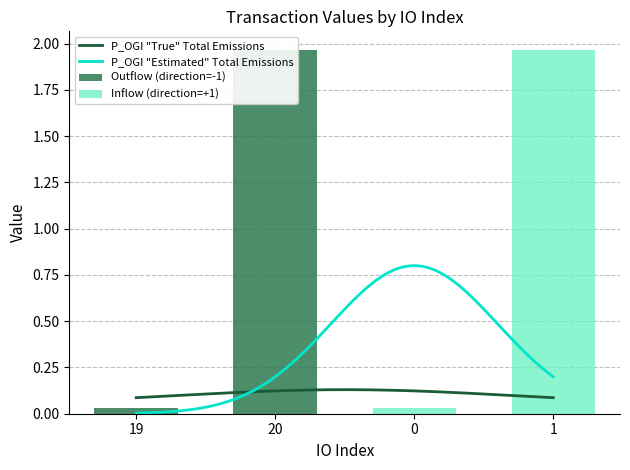

Which label corresponds to the smallest value in the chart?

19